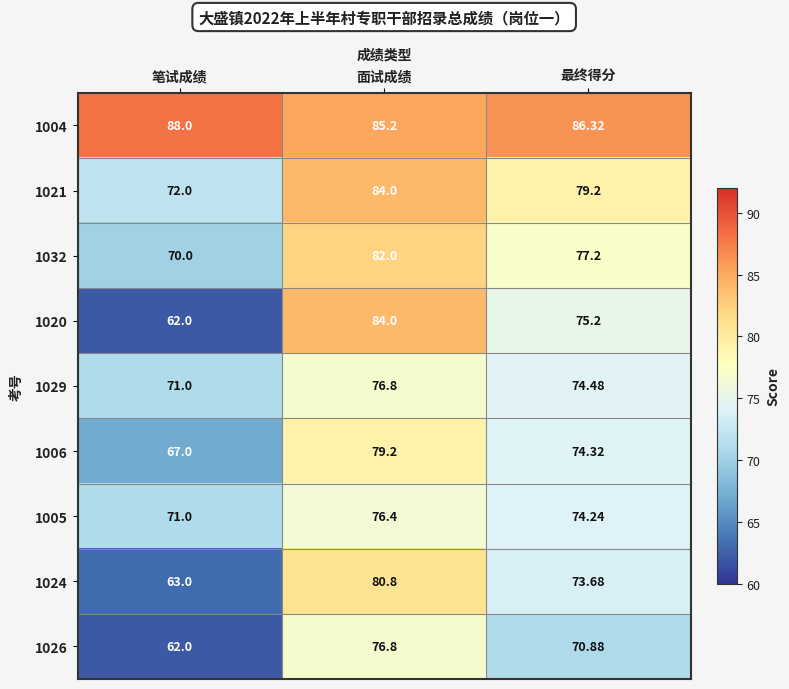

Where is 1024 nearest to the value 71?

最终得分